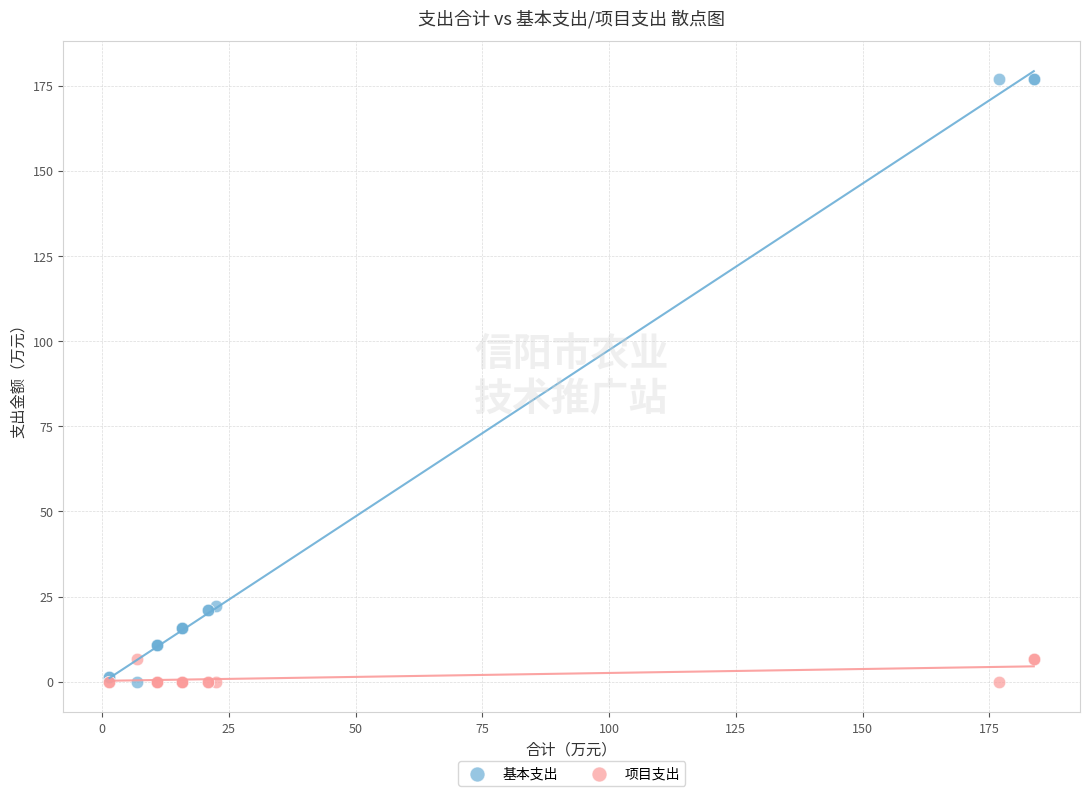

What are all the series names shown in the legend?

基本支出, 项目支出